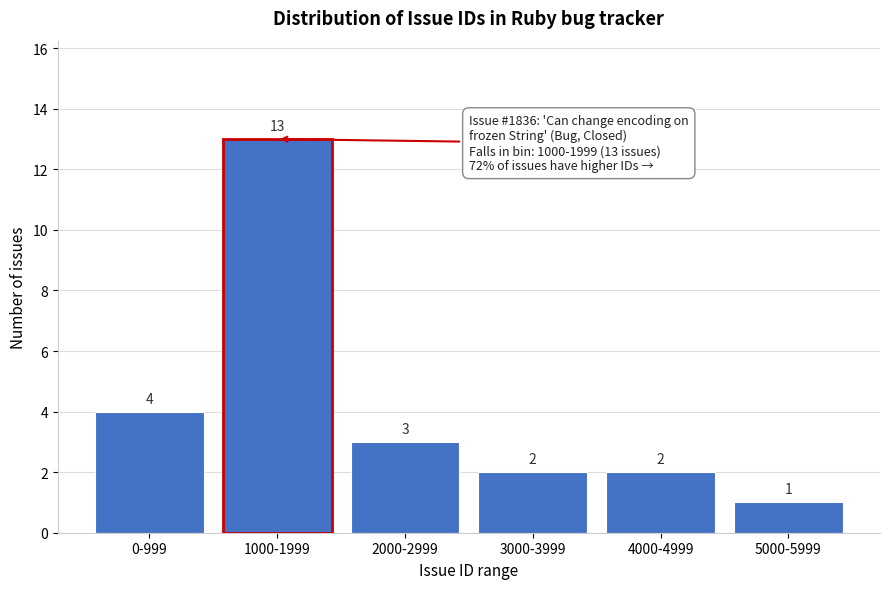

Reading right to left, list all the values displayed in this chart.

1	2	2	3	4